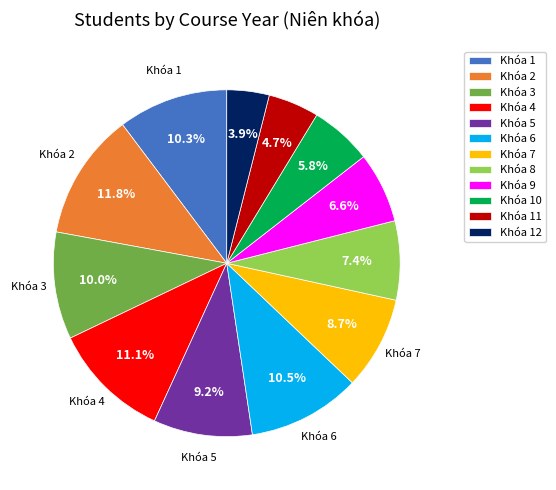

Do Khóa 10 and Khóa 12 together represent more than half of the pie?

No